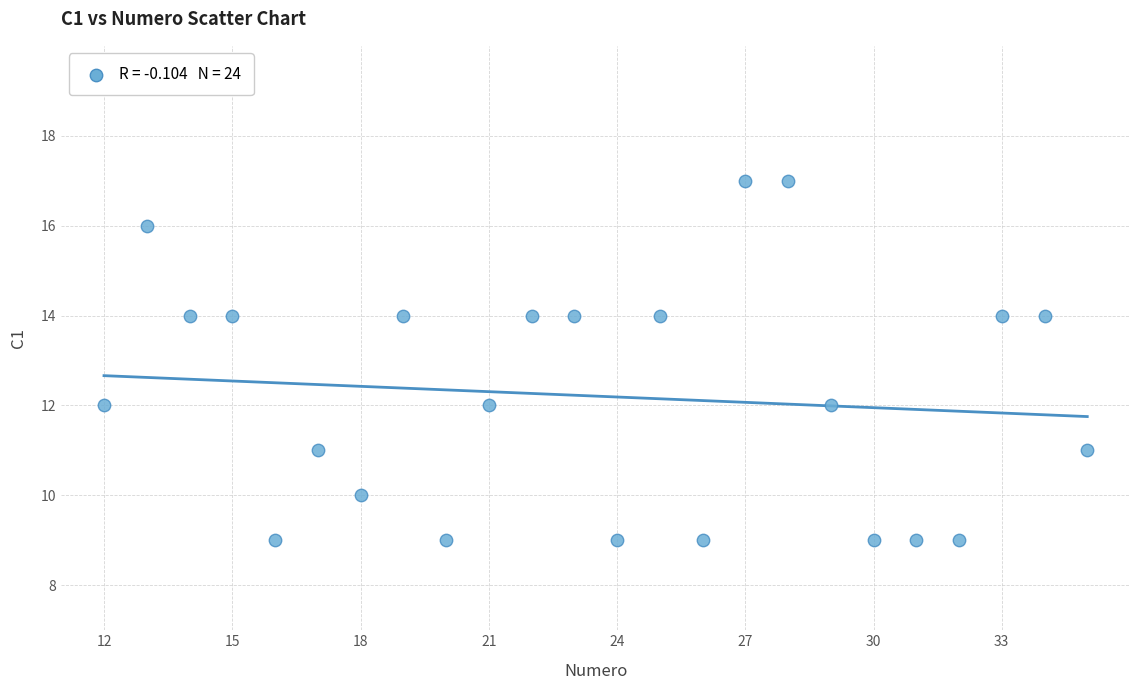

What is the range of Y values (max minus min)?

8